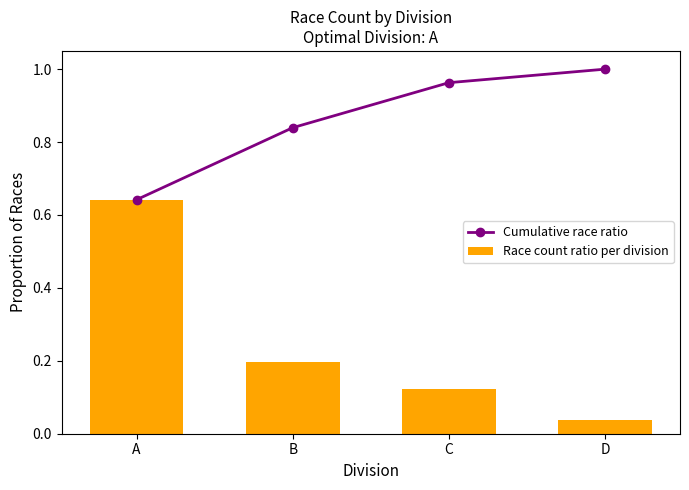

What is the value of the Race count ratio per division bar at the 2nd from the left?

0.2